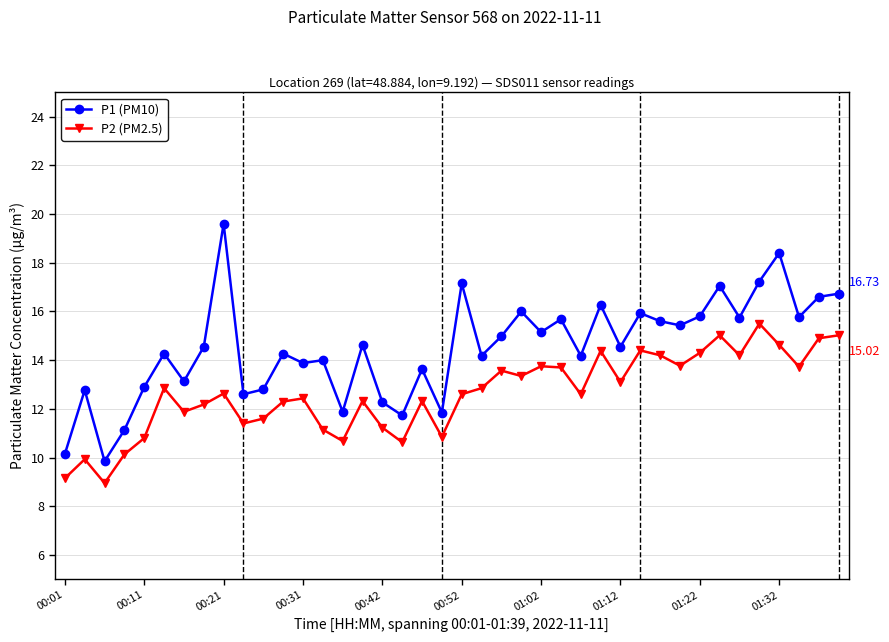

Which series has the largest range (max minus min)?

P1 (PM10)